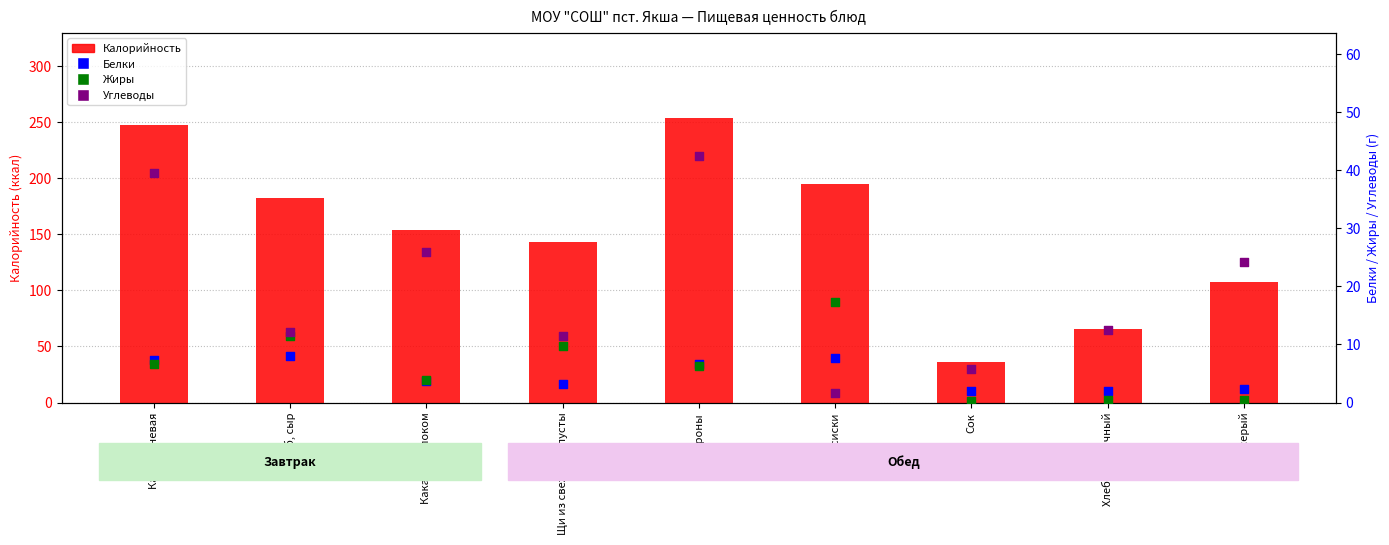

What is the total value across all series at Каша ячневая?

300.3